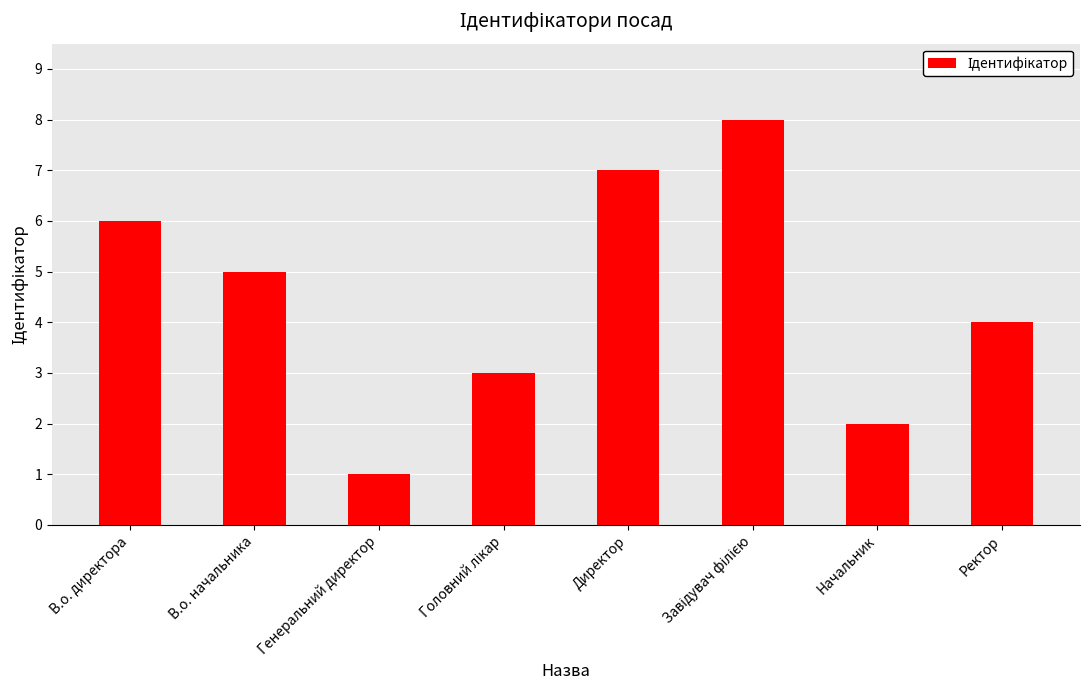

Is it true that the value at Начальник is 1?

False